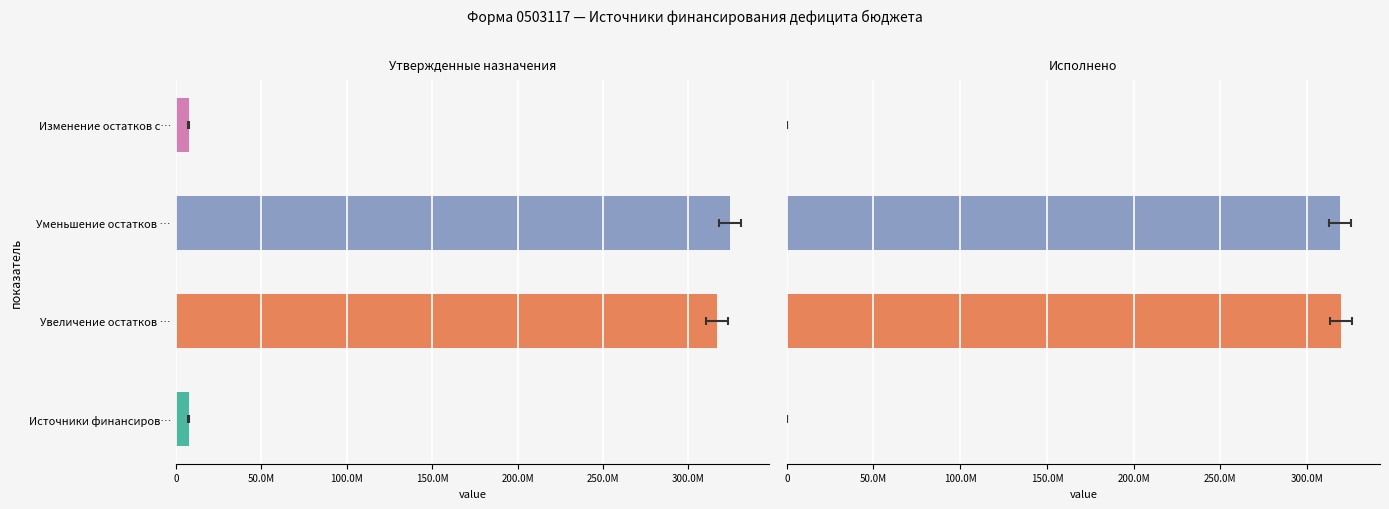

What is the greatest value displayed?

324156524.6